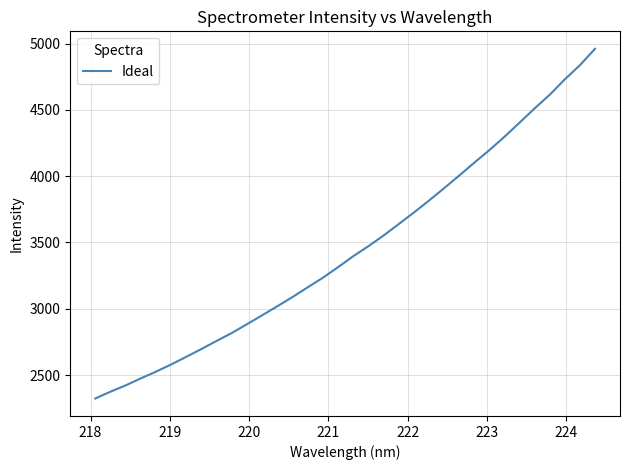

Is this an area chart (filled region under the line)?

No